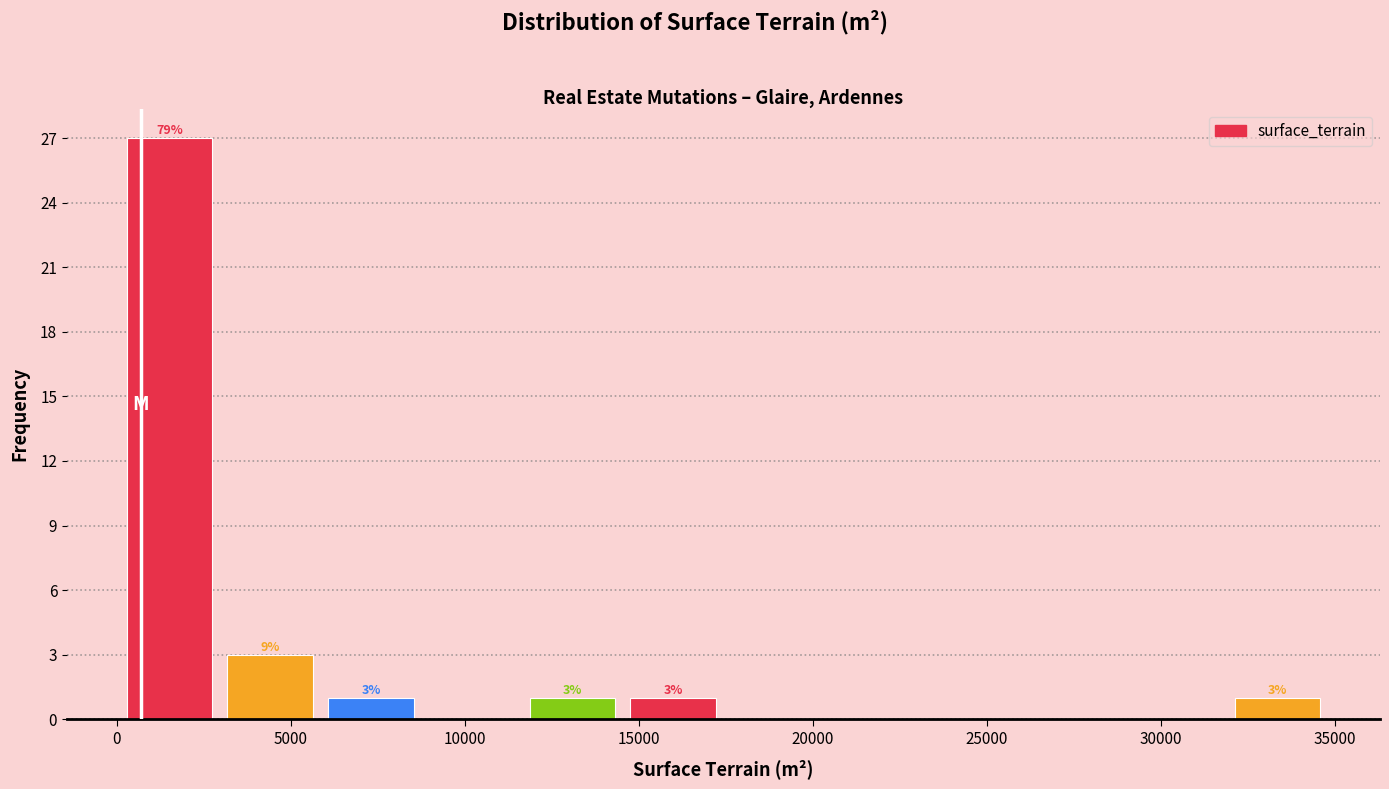

Over which range of the x-axis is the bar tallest?

0 to 3000